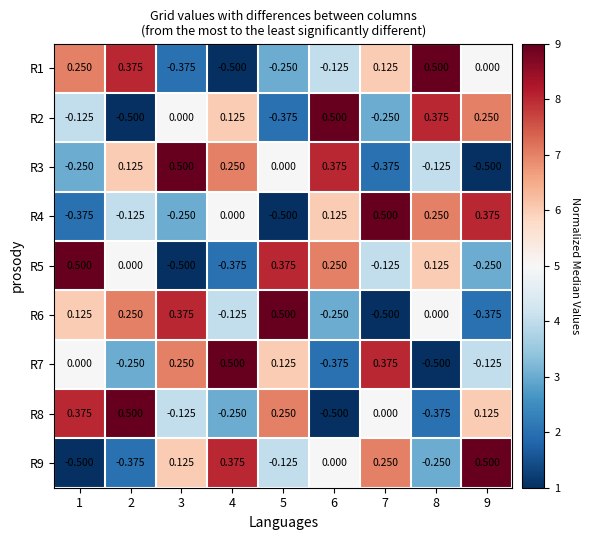

How many data points does each series have?

9